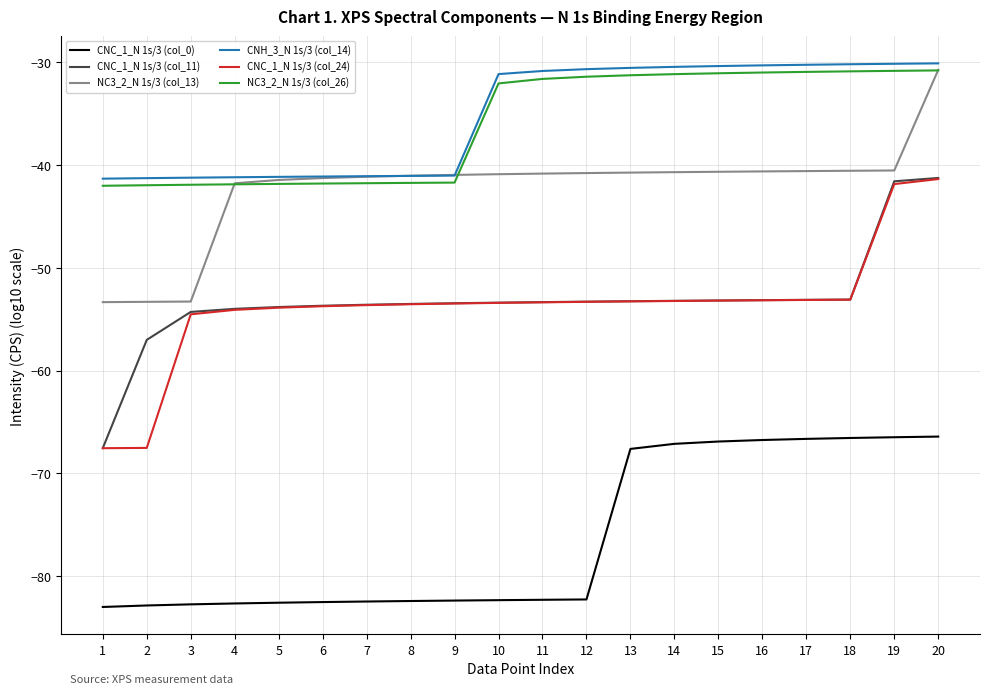

True or false: NC3_2_N 1s/3 (col_26) and CNH_3_N 1s/3 (col_14) intersect in this chart.

False